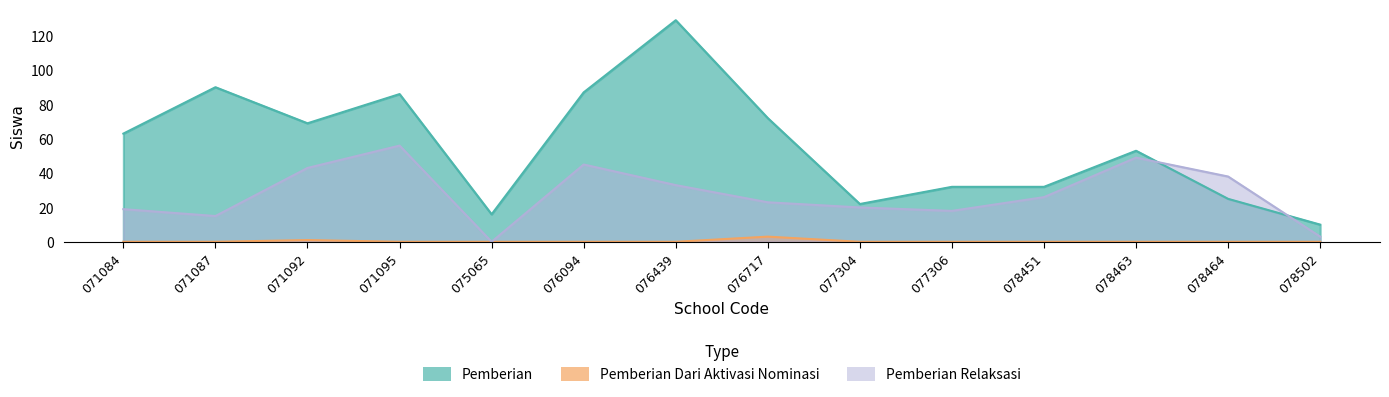

What is the sum of all Pemberian Relaksasi values?

388